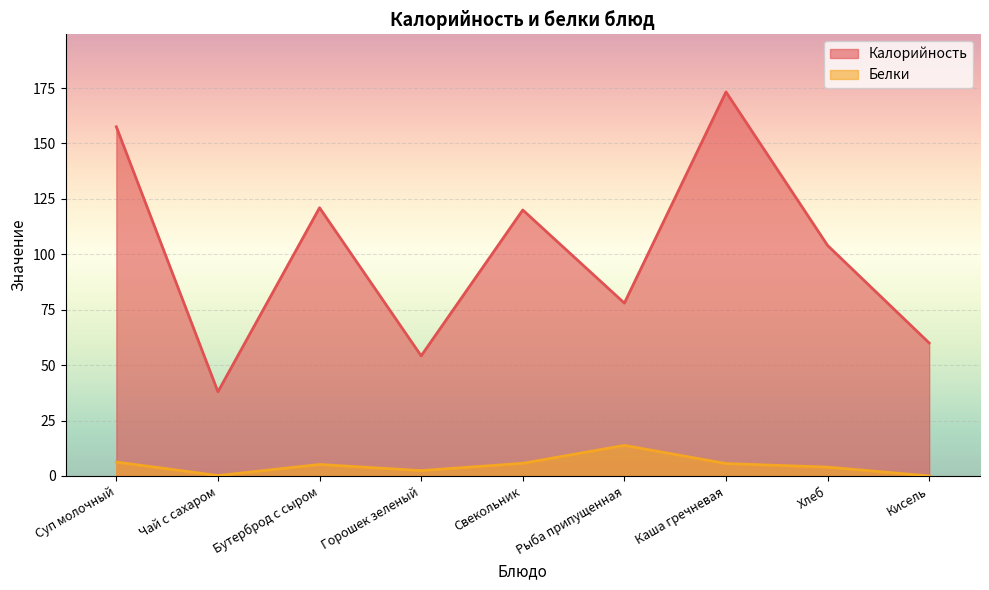

Reading left to right, transcribe all the data shown in this chart.

Калорийность: 157.5	38.0	121.0	54.2	120.0	78.0	173.2	104.0	60.0
Белки: 6.3	0.2	5.2	2.4	5.7	13.8	5.6	4.0	0.0